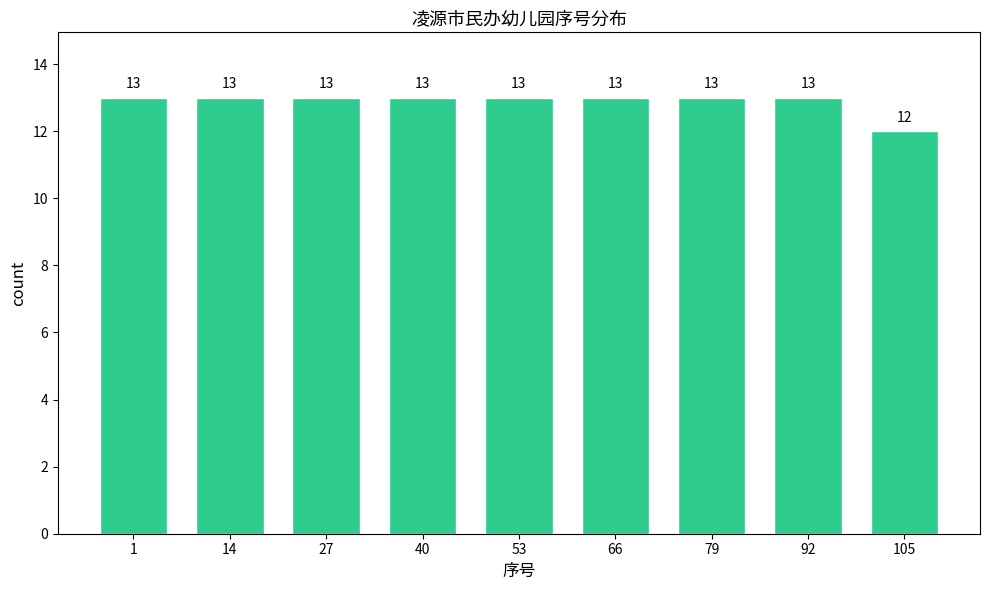

Reading left to right, transcribe all the data shown in this chart.

13	13	13	13	13	13	13	13	12